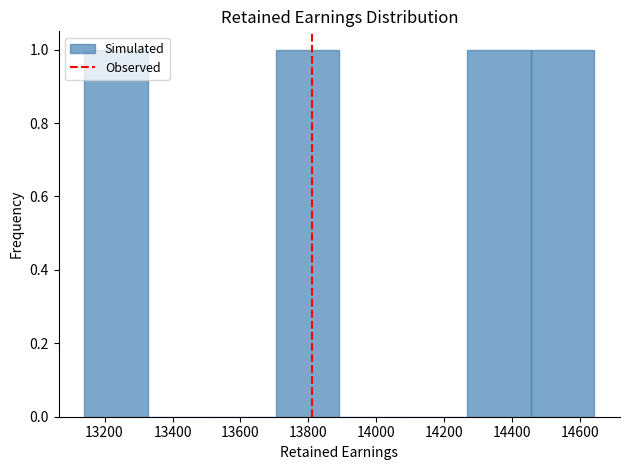

Reading left to right, transcribe this chart: for each bar, give the range it covers on the x-axis and its height. Neither the bar edges nor the heights are printed on the chart, so give them approximately, as read against the axes.

13140 to 13320: 1
13320 to 13520: 0
13520 to 13700: 0
13700 to 13900: 1
13900 to 14080: 0
14080 to 14260: 0
14260 to 14460: 1
14460 to 14640: 1